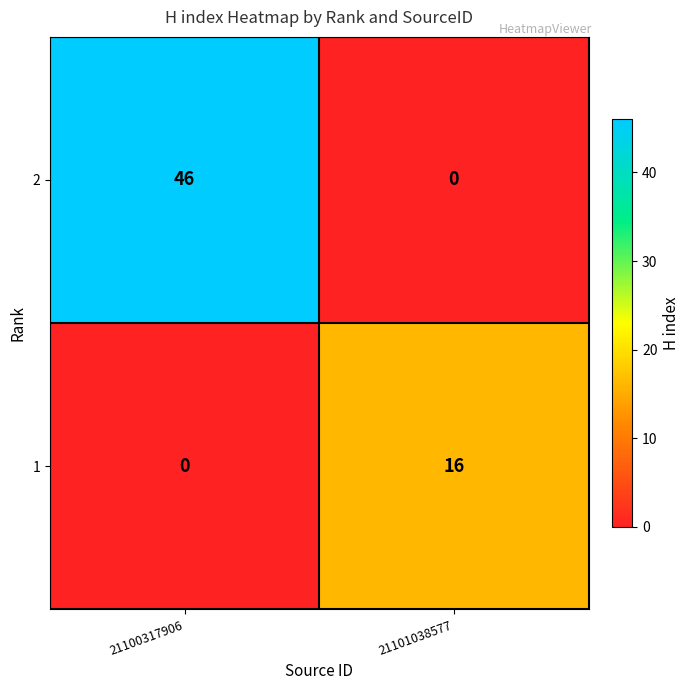

How many series are shown in this chart?

2